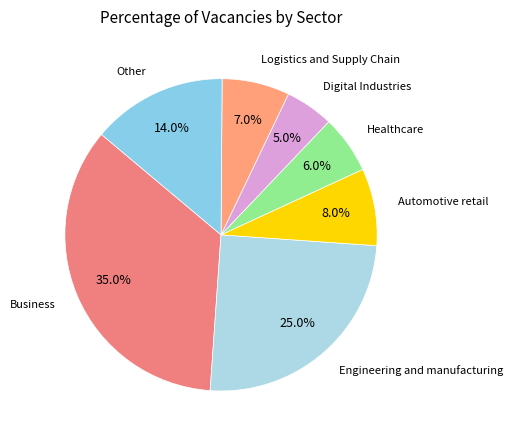

How many segments does this pie chart have?

7